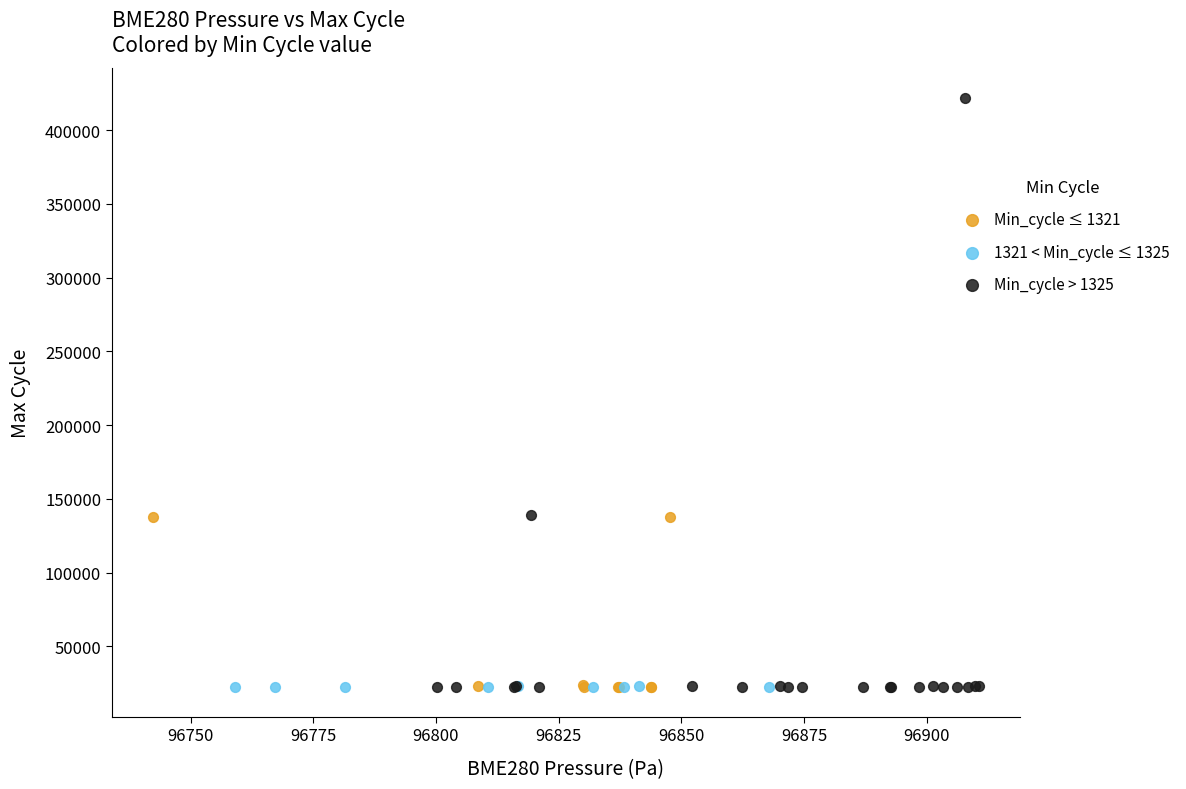

Which series has the largest Y range (max minus min)?

Min_cycle > 1325